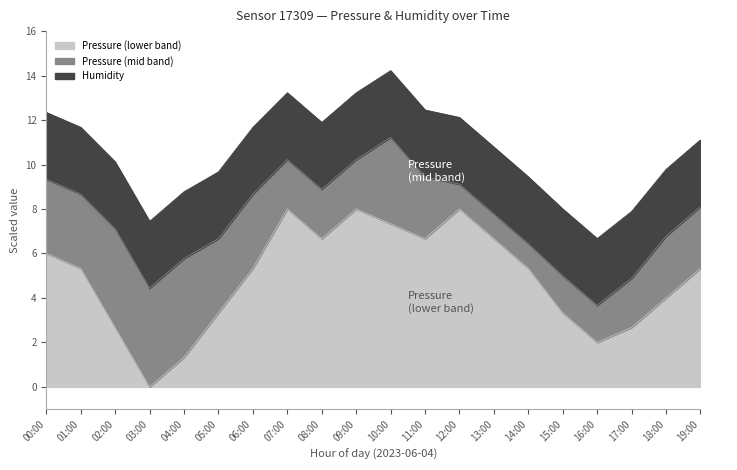

Is it true that Pressure (lower band) equals 13.3 at 09:00?

False